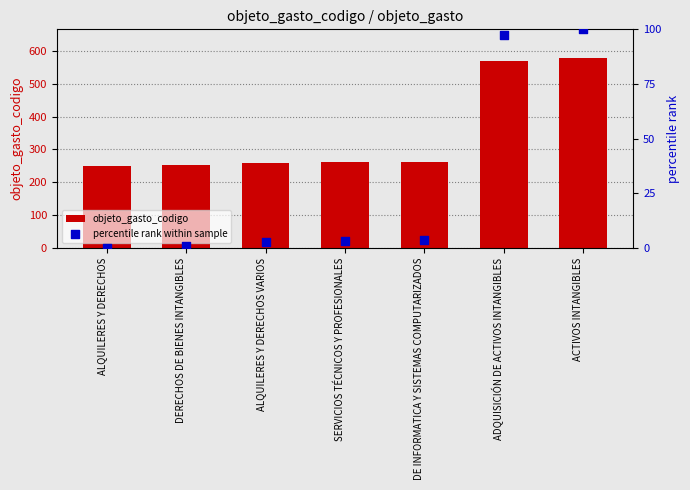

Which series reaches the minimum Y coordinate?

percentile rank within sample